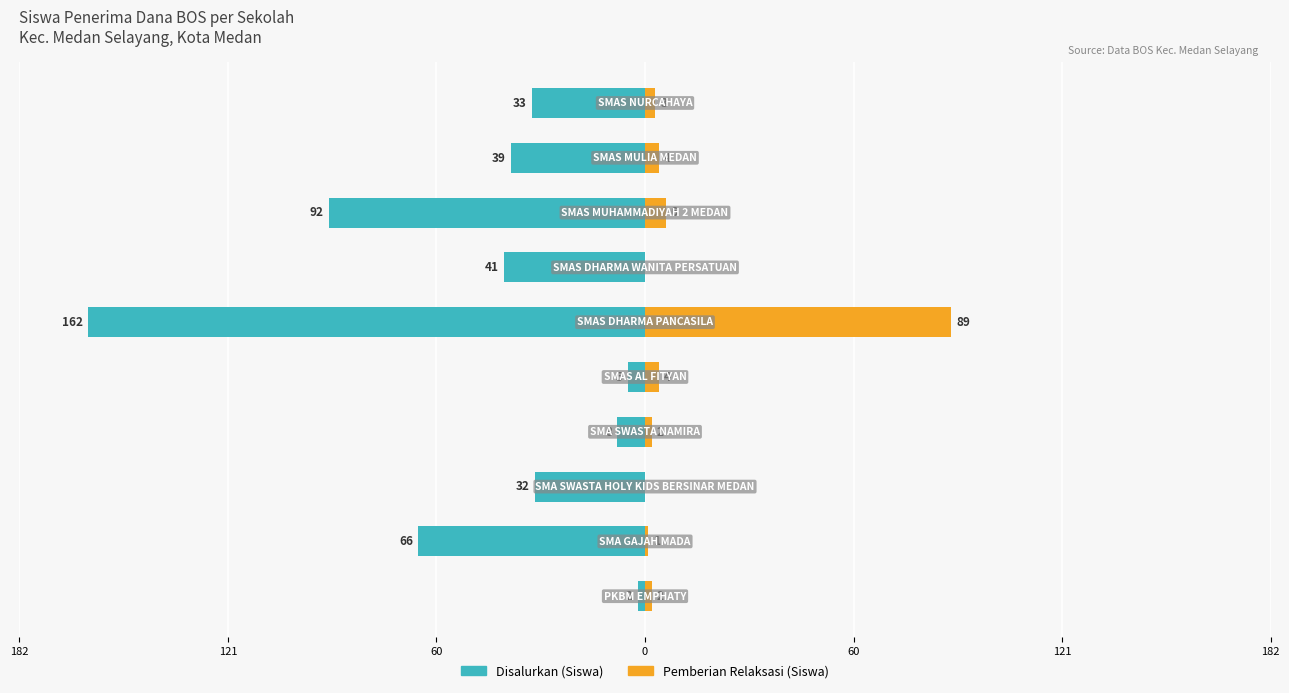

Reading left to right, list all the values displayed in this chart.

Disalurkan (Siswa): -2	-66	-32	-8	-5	-162	-41	-92	-39	-33
Pemberian Relaksasi (Siswa): 2	1	0	2	4	89	0	6	4	3